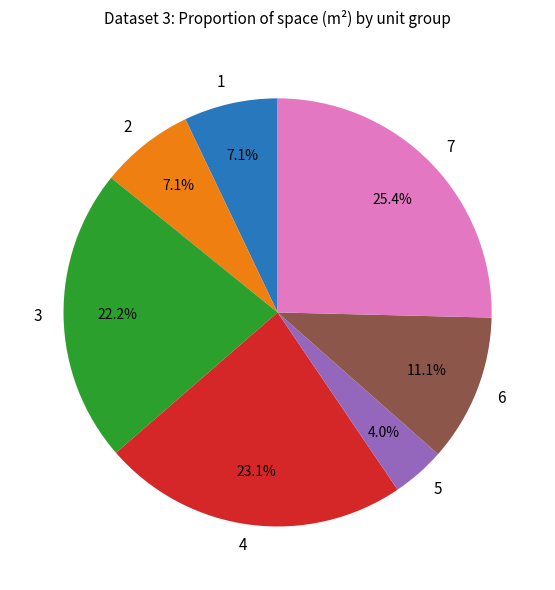

What percentage do 7 and 3 together represent?

47.6%